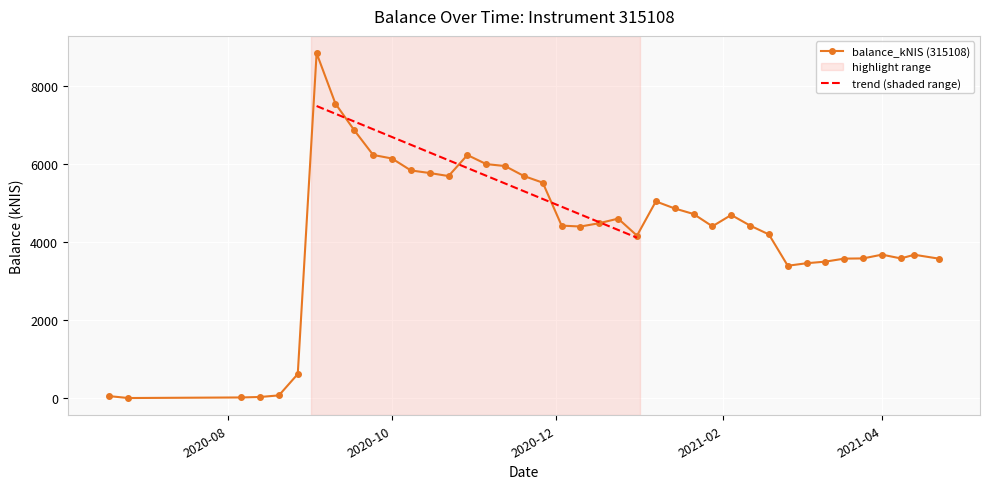

What is the difference between the maximum and minimum values?

8831.3